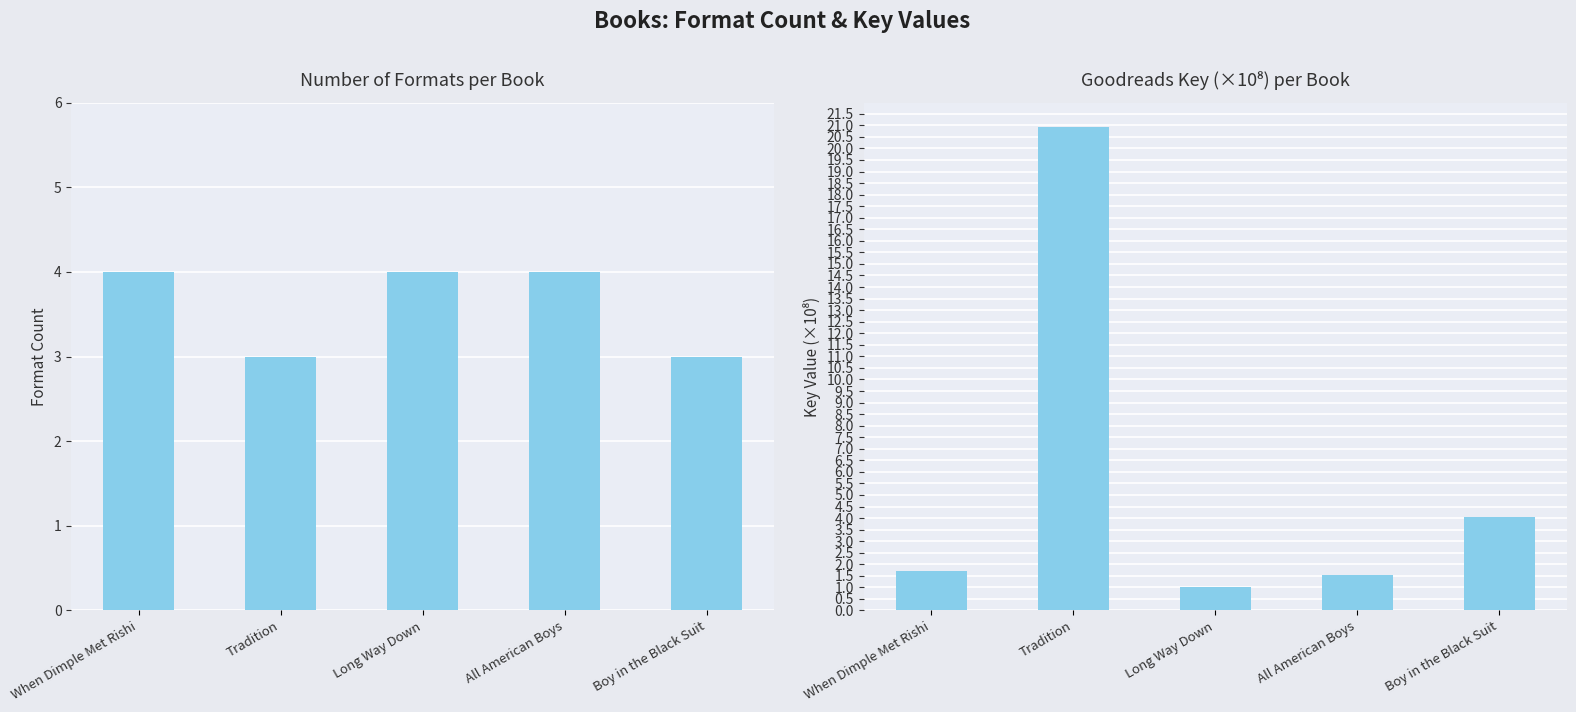

What is the average value of the Key (×10⁸) series?

5.8